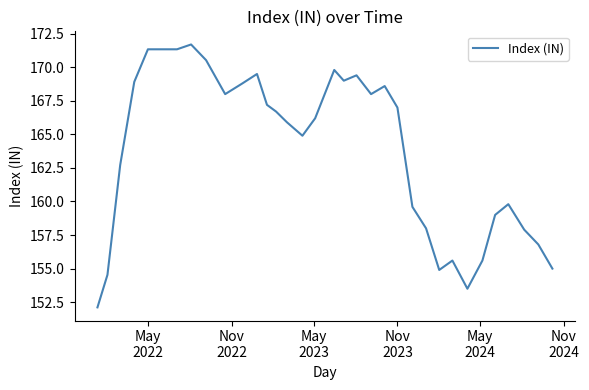

True or false: the data has more than 0 interior local peaks.

True